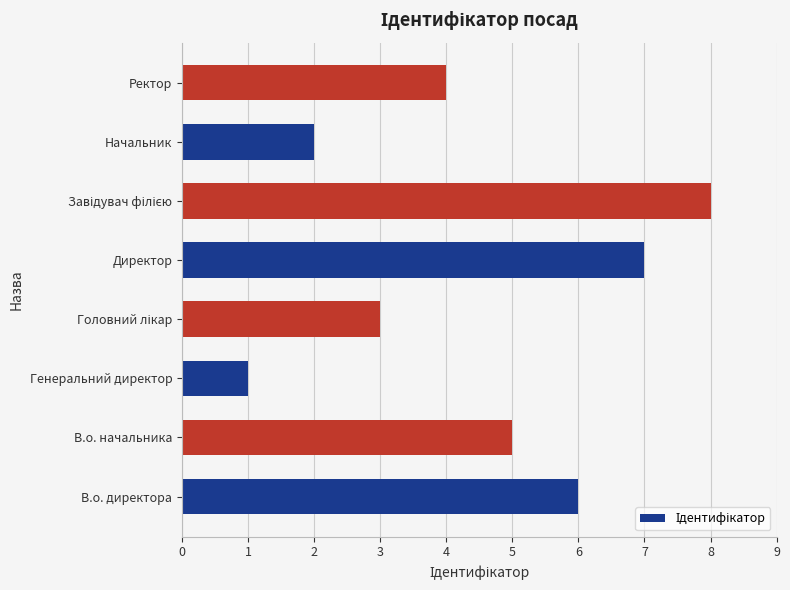

Is it true that the value at Ректор is 4?

True